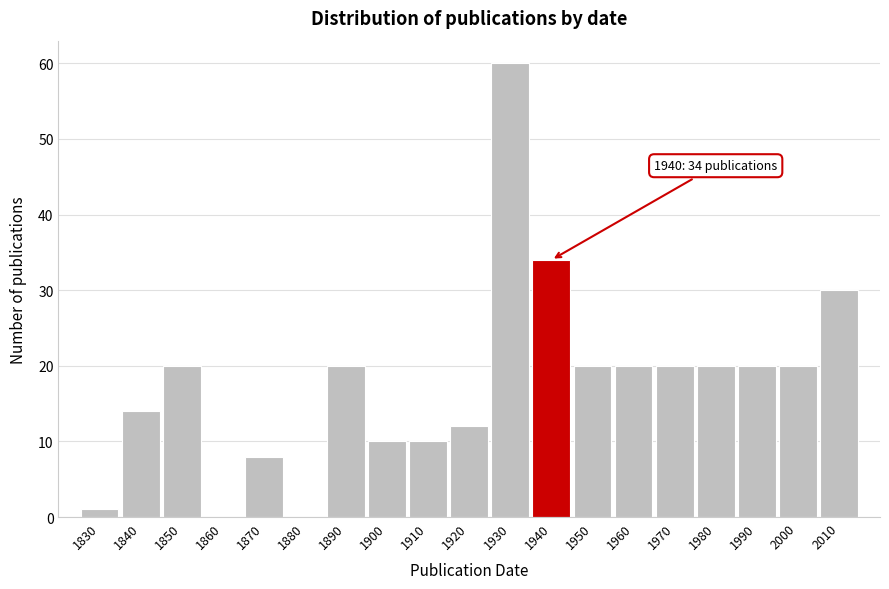

Reading left to right, what are all the values shown in this chart?

1830=1	1840=14	1850=20	1860=0	1870=8	1880=0	1890=20	1900=10	1910=10	1920=12	1930=60	1940=34	1950=20	1960=20	1970=20	1980=20	1990=20	2000=20	2010=30